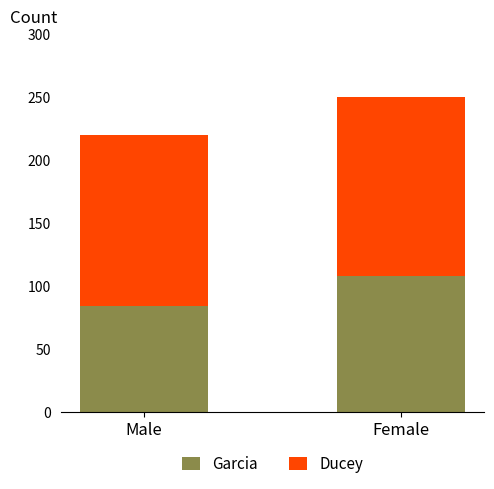

List the labels in order of Garcia value, smallest first.

Male, Female